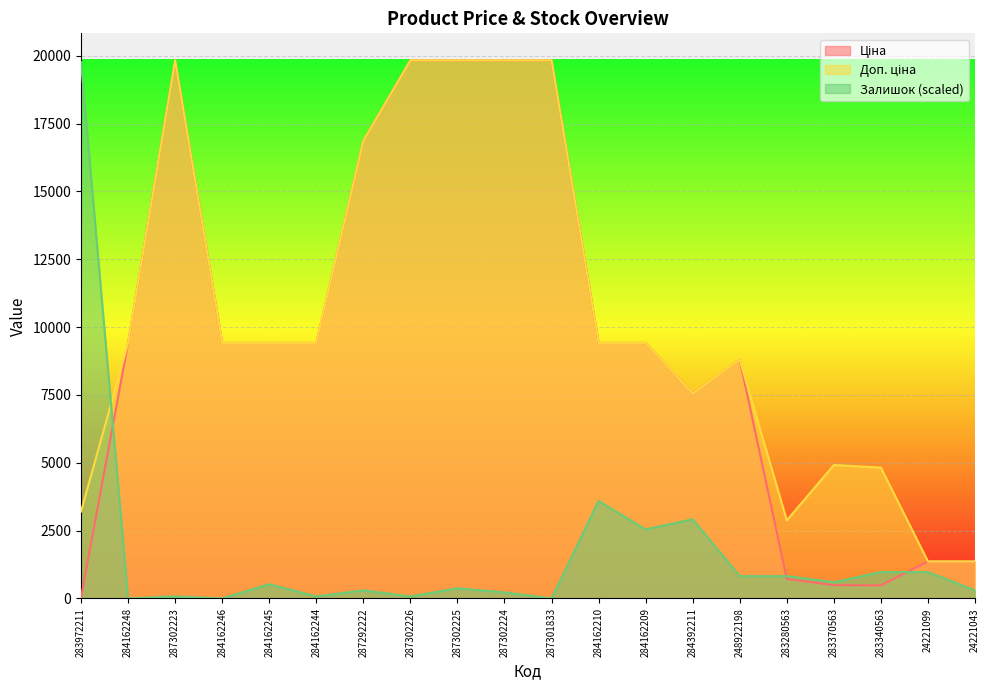

How many times do Доп. ціна and Ціна cross each other?

1